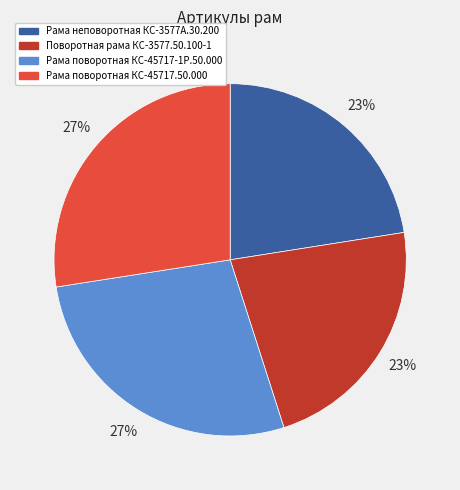

To the nearest percent, what is the combined percentage of Поворотная рама КС-3577.50.100-1 and Рама поворотная КС-45717-1Р.50.000?

50%